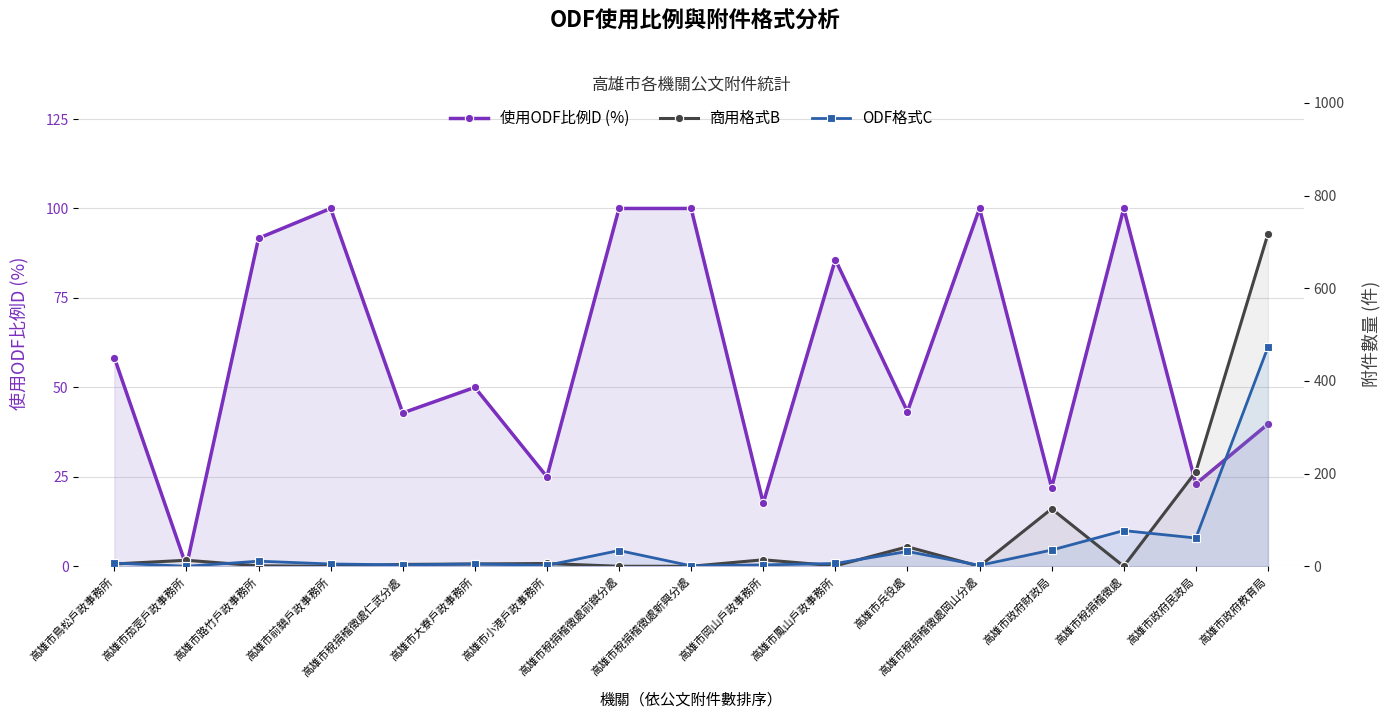

How many intersections are there between 使用ODF比例D (%) and 商用格式B?

5